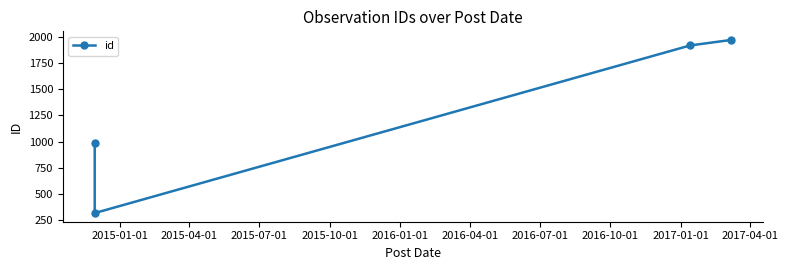

What is the smallest value displayed?

317